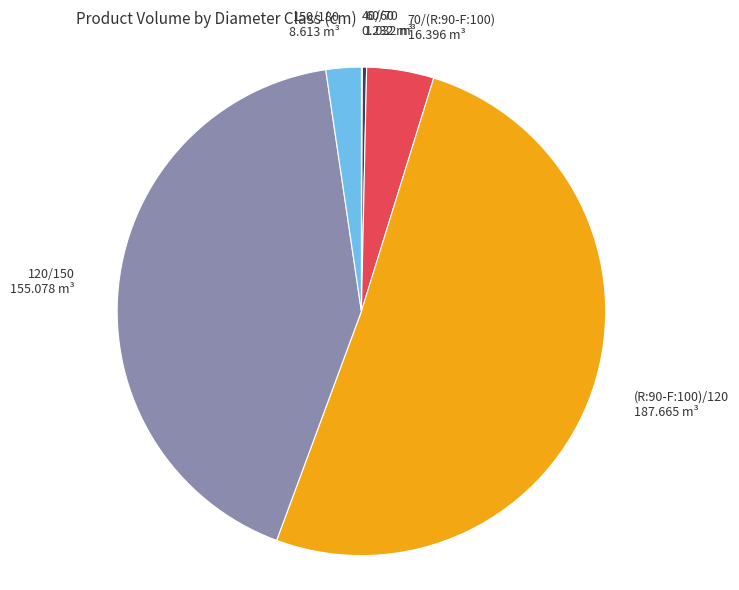

Which category has the biggest portion of the pie?

(R:90-F:100)/120